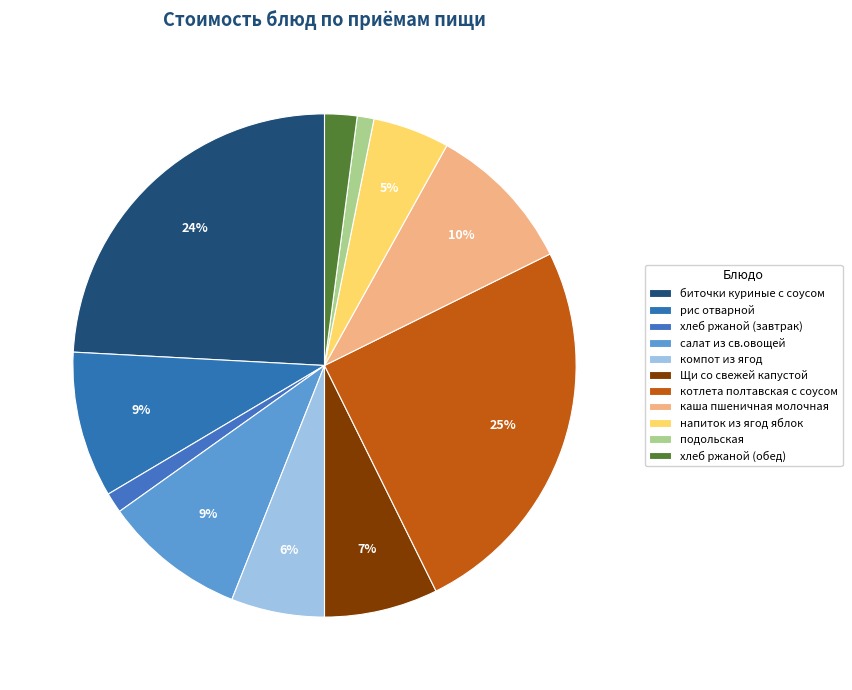

What portion of the pie excludes рис отварной?

90.6%